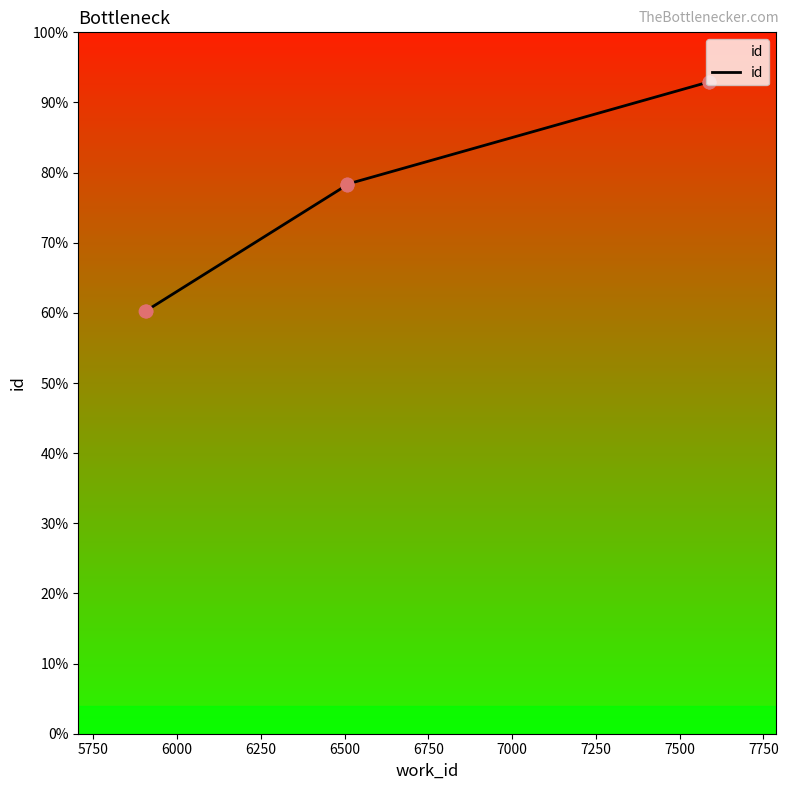

What is the ratio of the value at 7250 to the value at 7750?

1.0